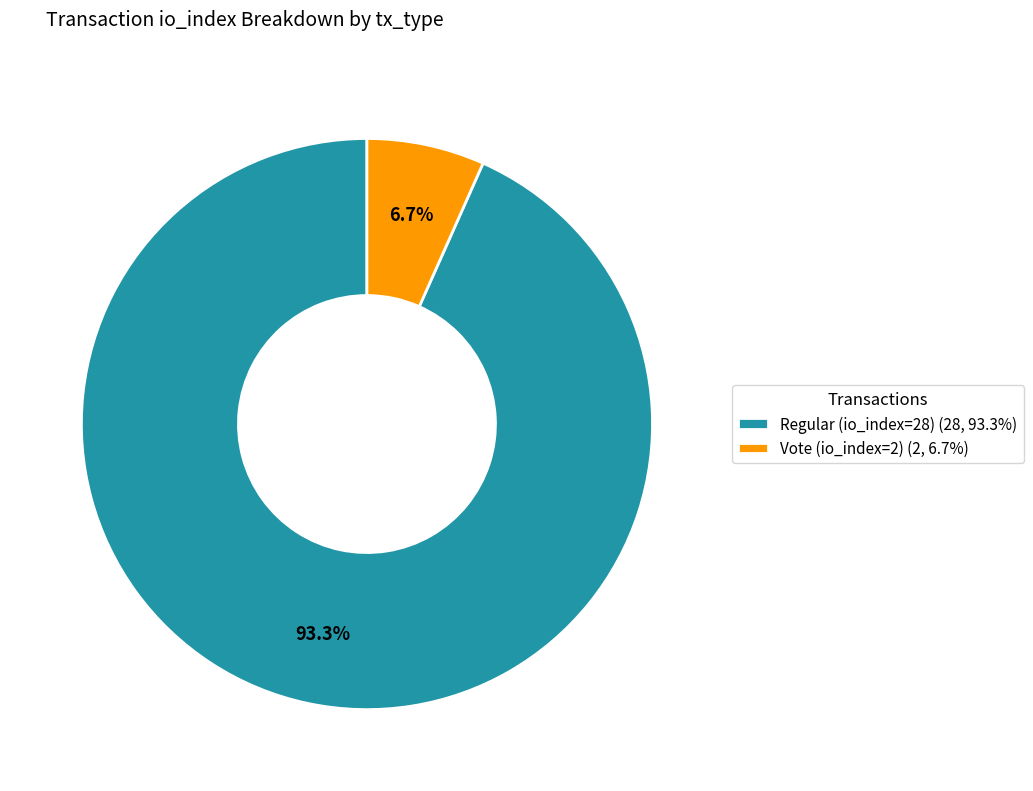

To the nearest percent, what is the difference between the Regular (io_index=28) and Vote (io_index=2) slice percentages?

87%